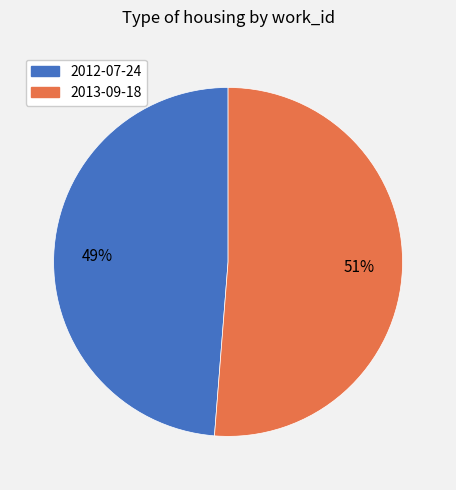

Does 2012-07-24 represent more than half of the total?

No